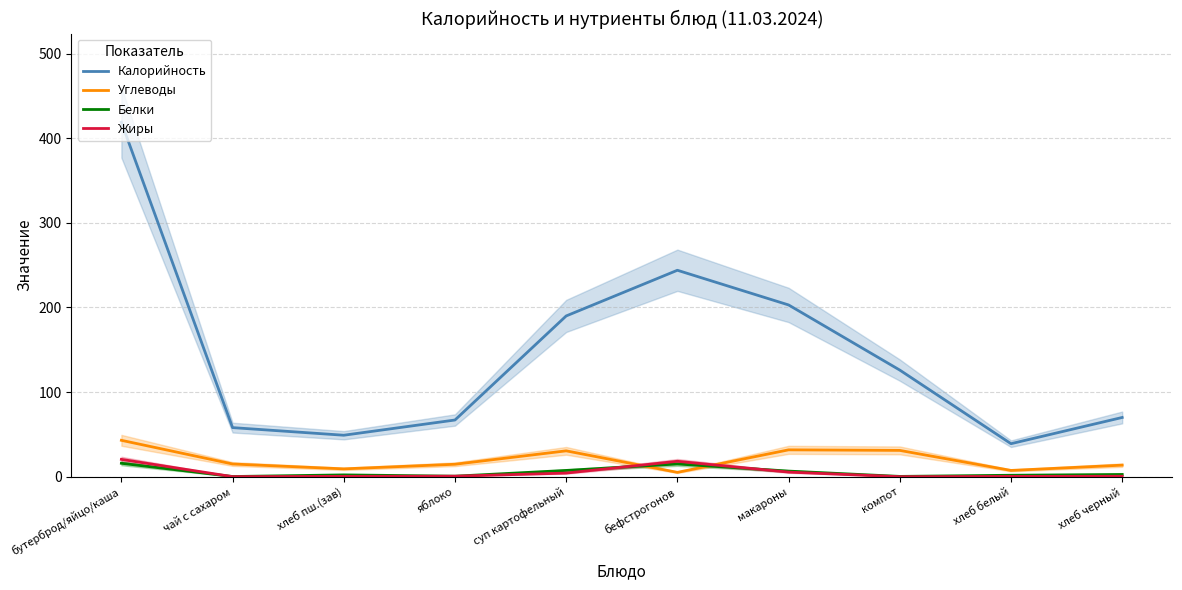

What is the difference between the Жиры values at бутерброд/яйцо/каша and яблоко?

19.9